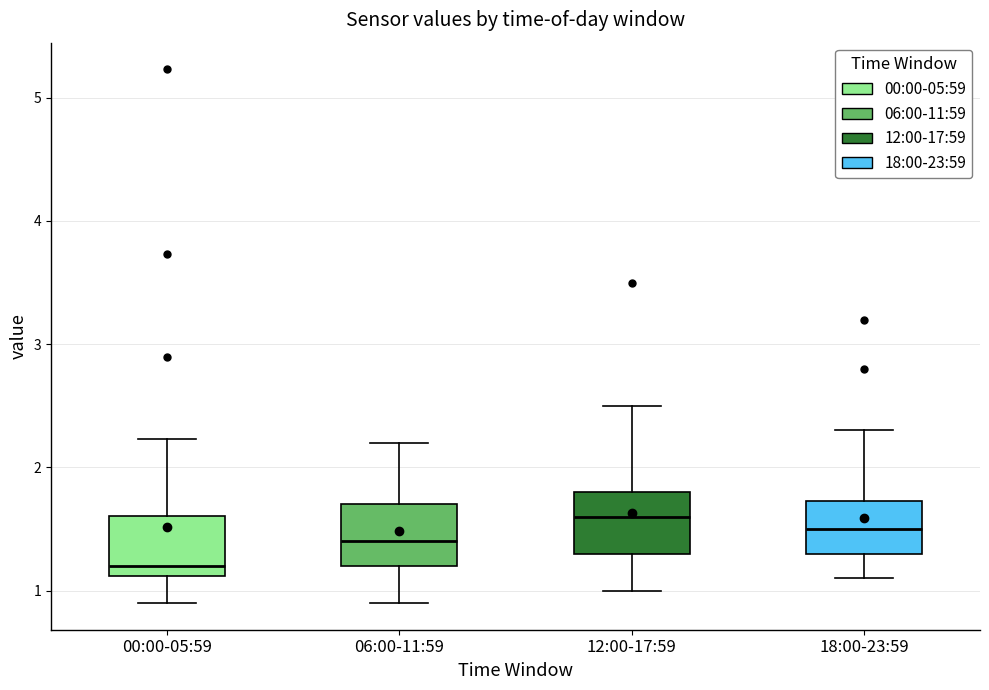

Reading left to right, read every box against the y-axis: the position of its median line, the range the box covers, and the ends of its whiskers. The values are not printed on the chart, so give them approximately, as read against the axis.

00:00-05:59: median 1.2, box 1.1 to 1.6, whiskers 0.9 to 2.2
06:00-11:59: median 1.4, box 1.2 to 1.7, whiskers 0.9 to 2.2
12:00-17:59: median 1.6, box 1.3 to 1.8, whiskers 1.0 to 2.5
18:00-23:59: median 1.5, box 1.3 to 1.7, whiskers 1.1 to 2.3